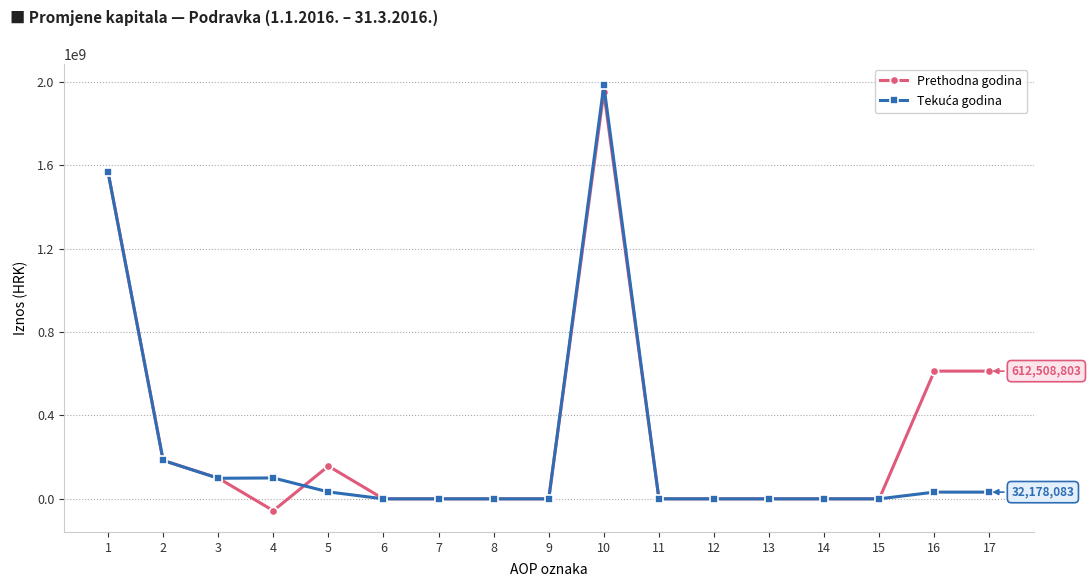

What is the smallest value displayed?

-56821344